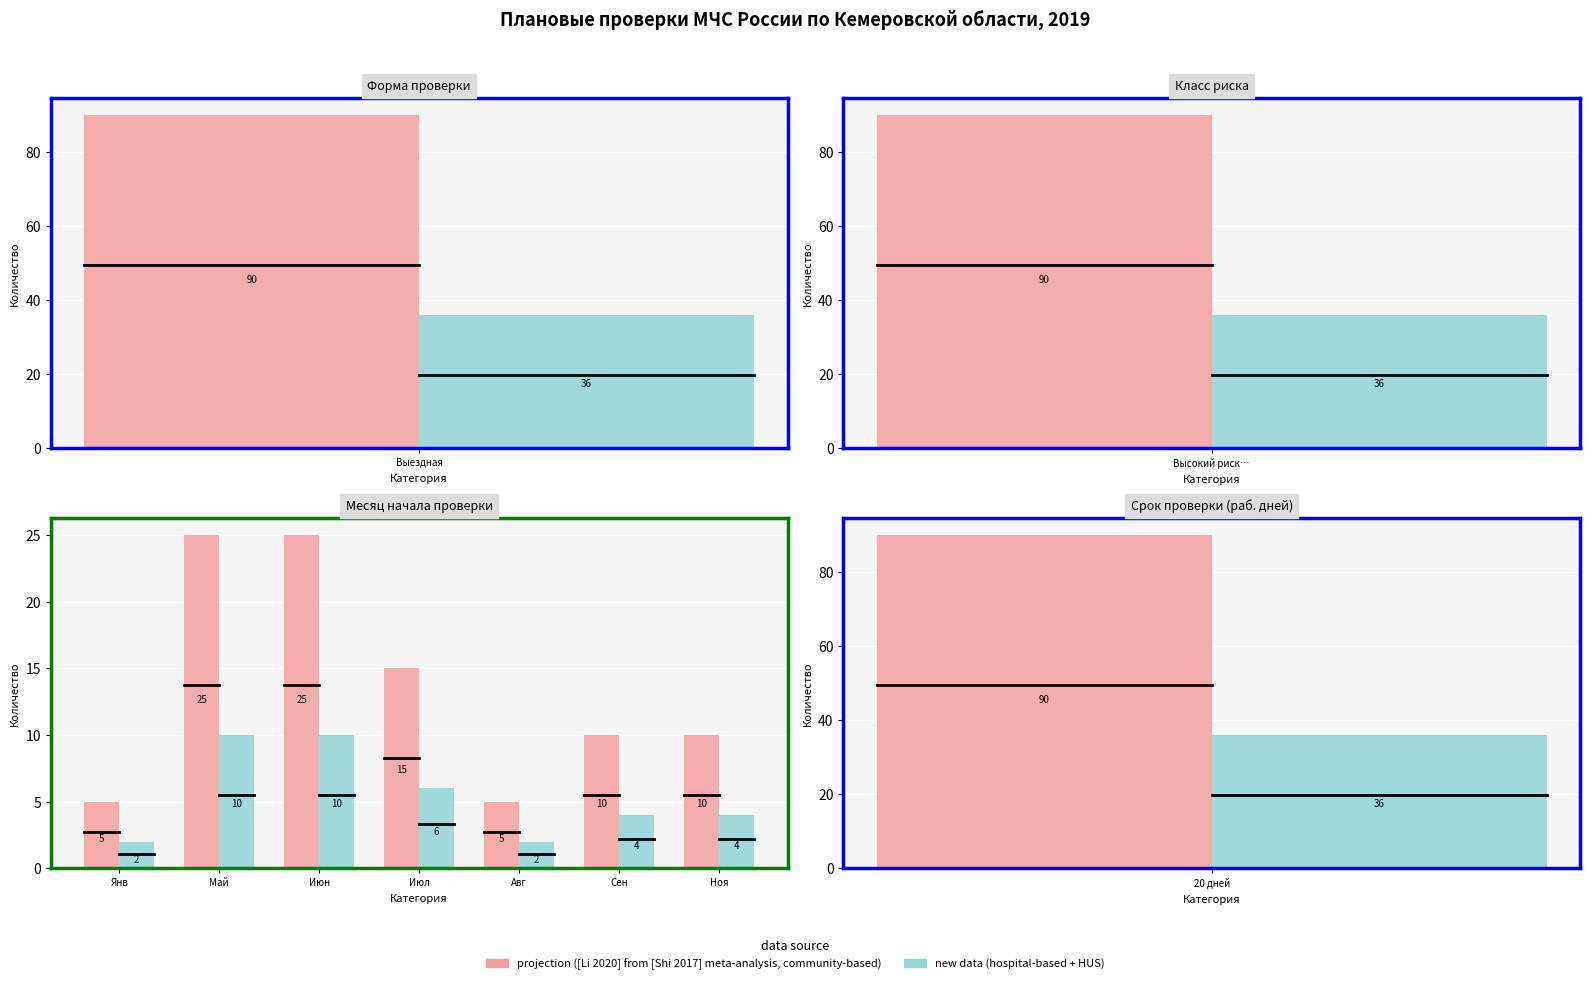

How many projection ([Li 2020] from [Shi 2017] meta-analysis, community-based) values are between 5 and 25?

7